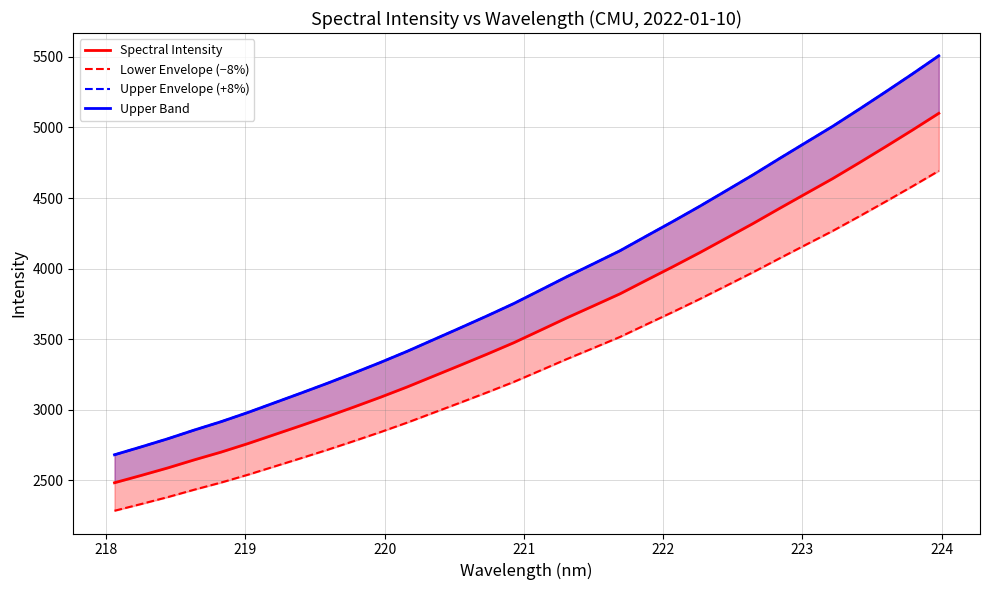

Which series has the widest spread of values?

Upper Envelope (+8%)